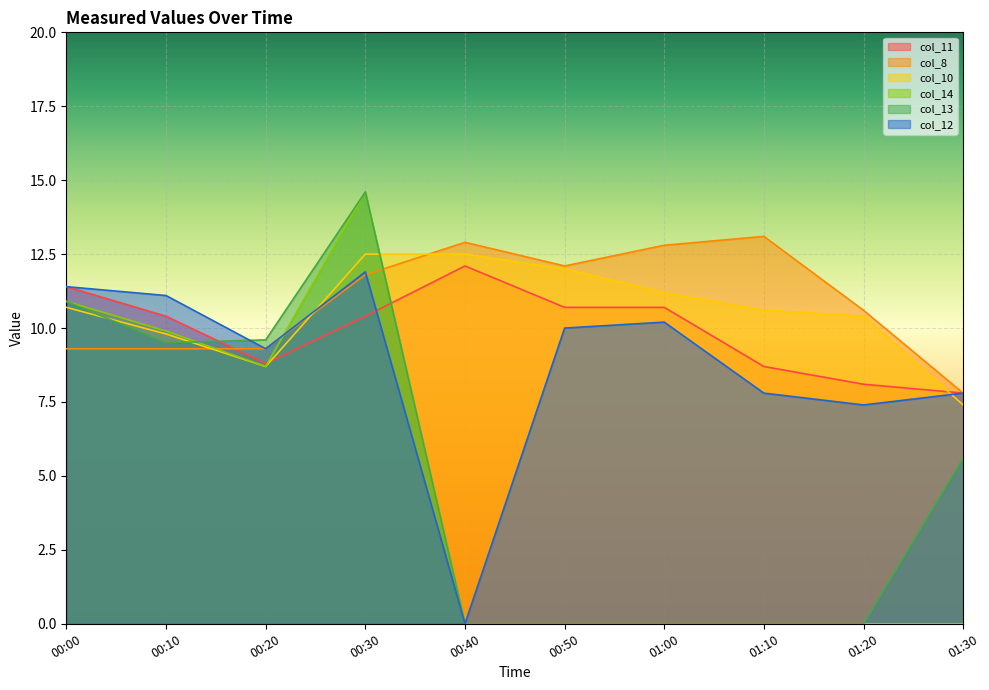

Which category has the lowest value across all series?

00:40